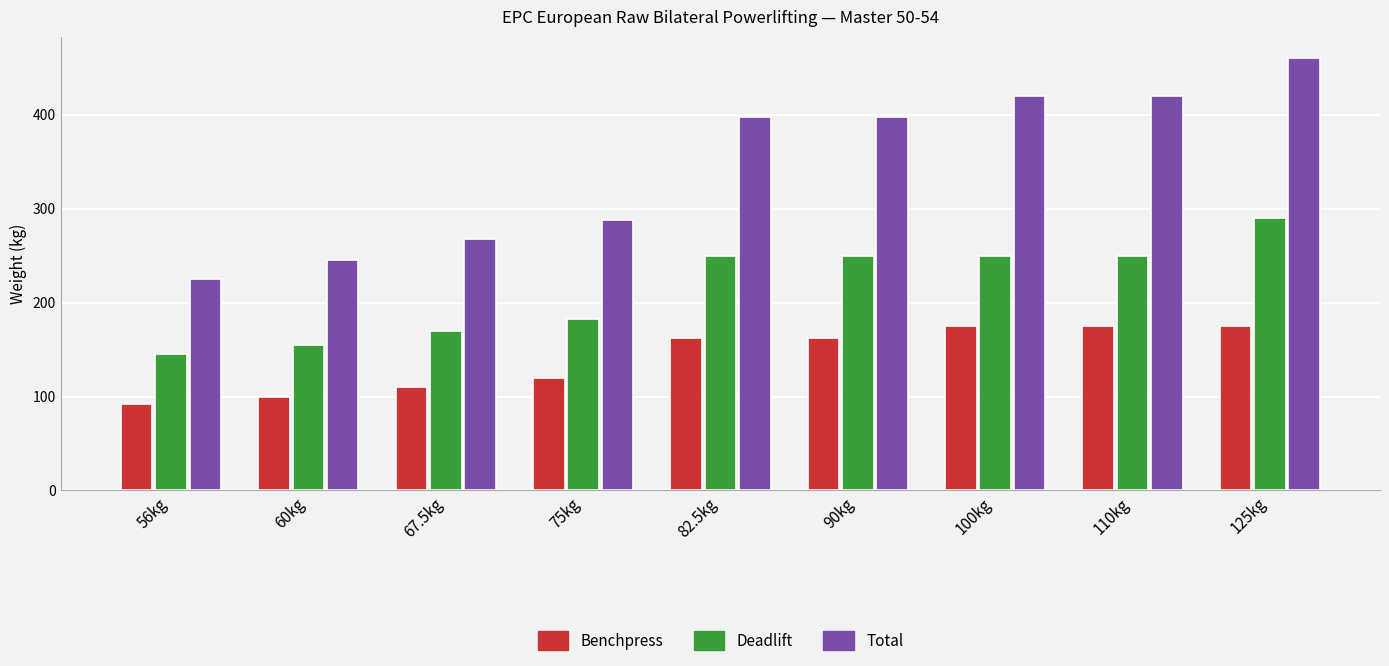

How many bars are there in total?

27